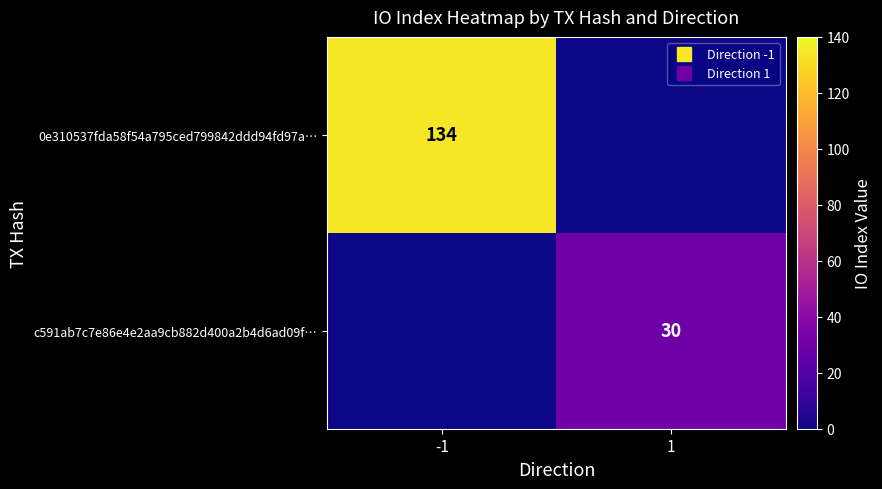

Is it true that 0e310537fda58f54a795ced799842ddd94fd97a… equals 88 at 1?

False